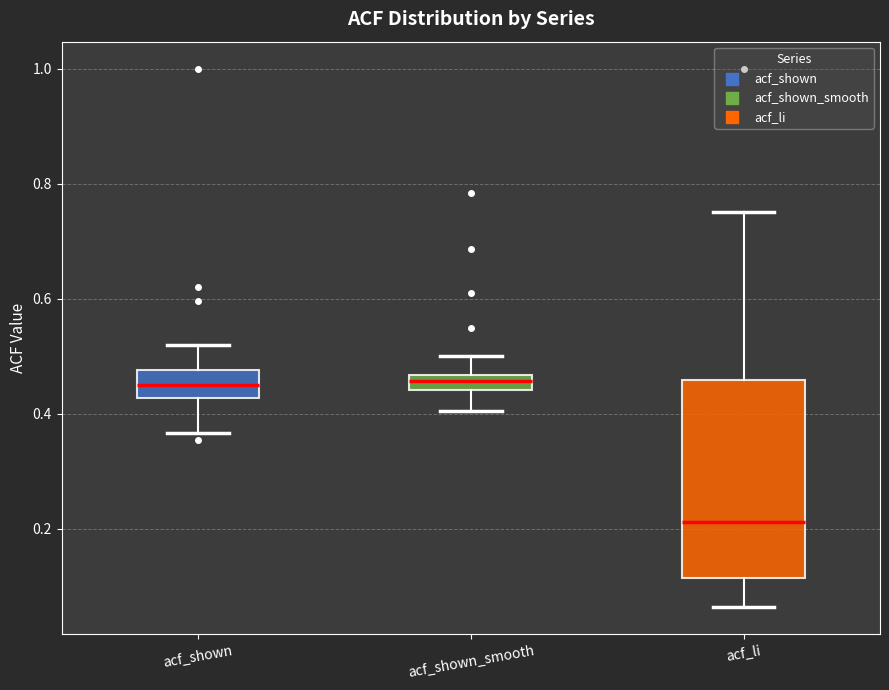

Where does the lower whisker of the box for acf_shown end on the y-axis? The values are not printed on the chart, so give them approximately, as read against the axis.

0.36